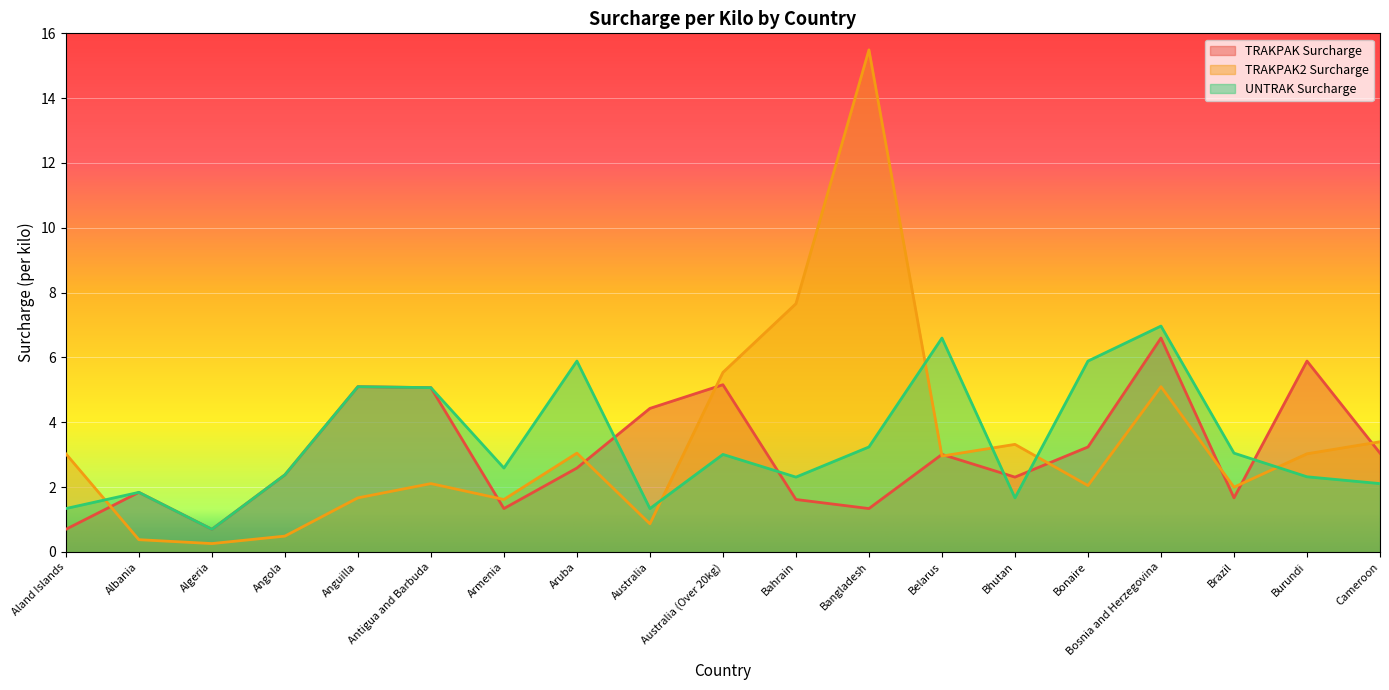

What is the average value of the UNTRAK Surcharge series?

3.3